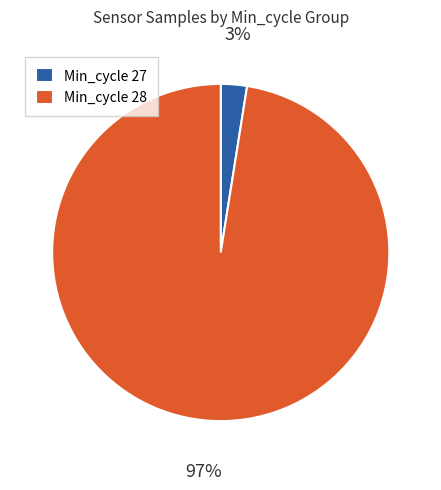

Is there any slice that represents more than half of the pie?

Yes